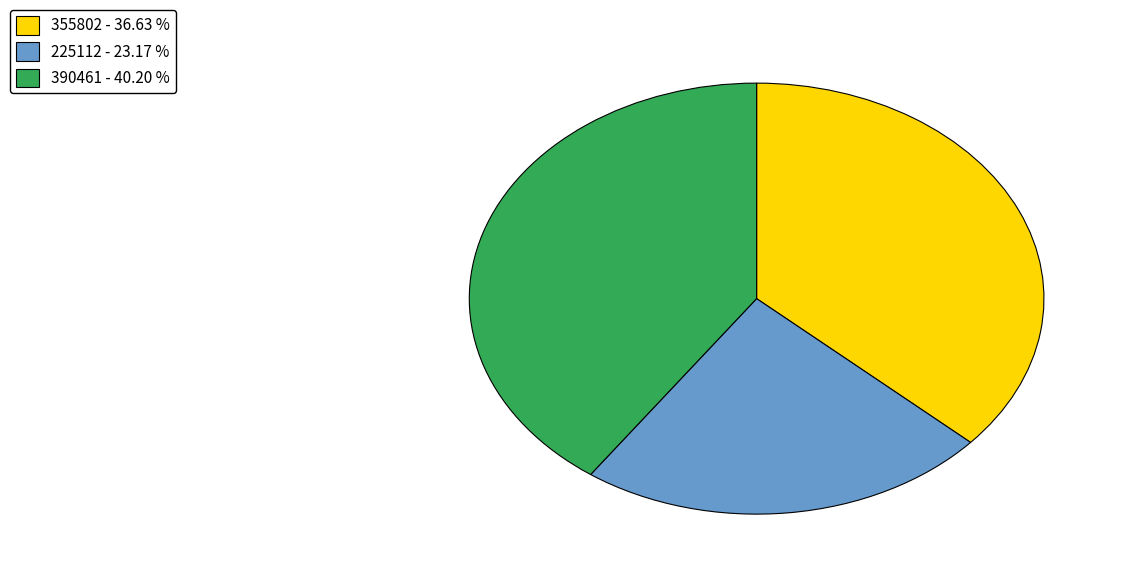

Does 355802 account for over 50% of the chart?

No